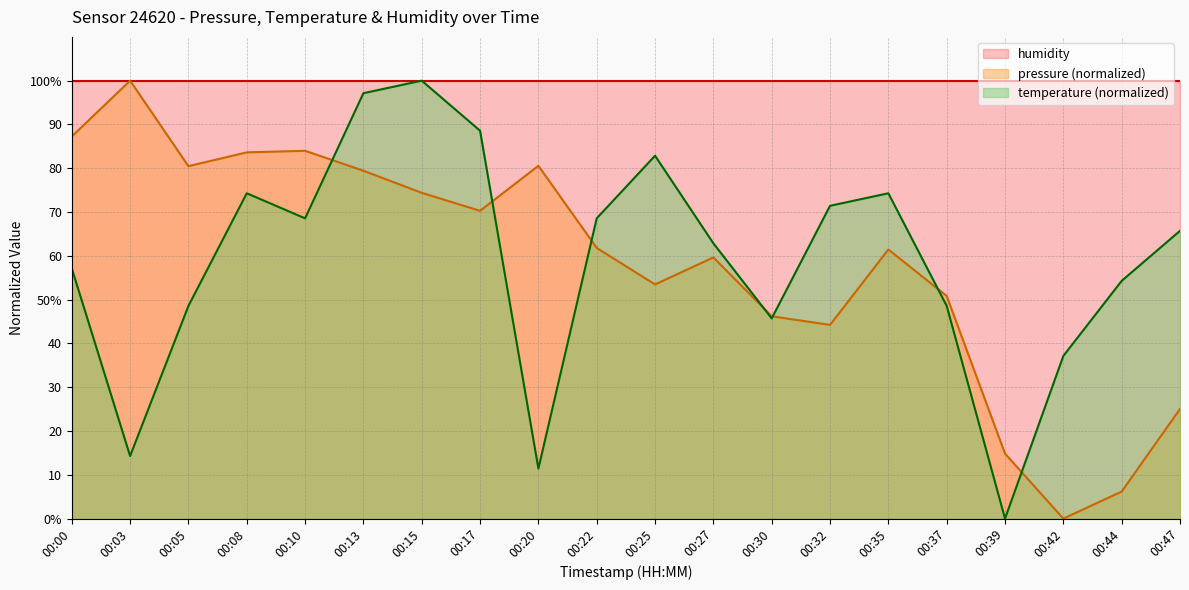

True or false: pressure has more than 0 interior local peaks.

True